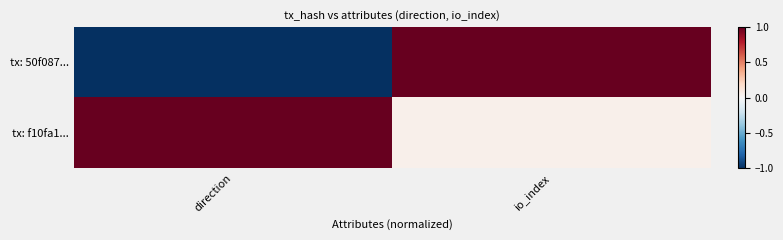

At how many categories does at least one series exceed 0?

2